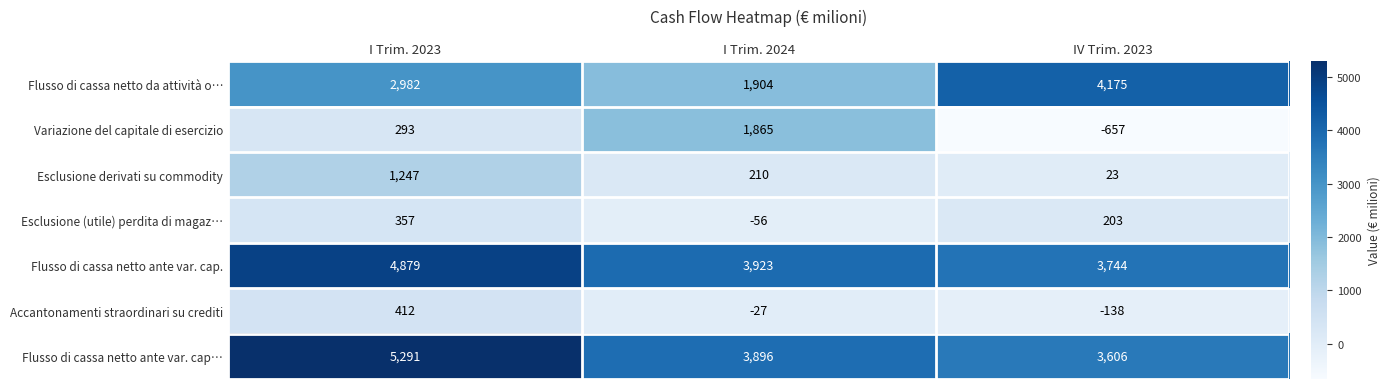

What is the total value across all series at I Trim. 2024?

11715